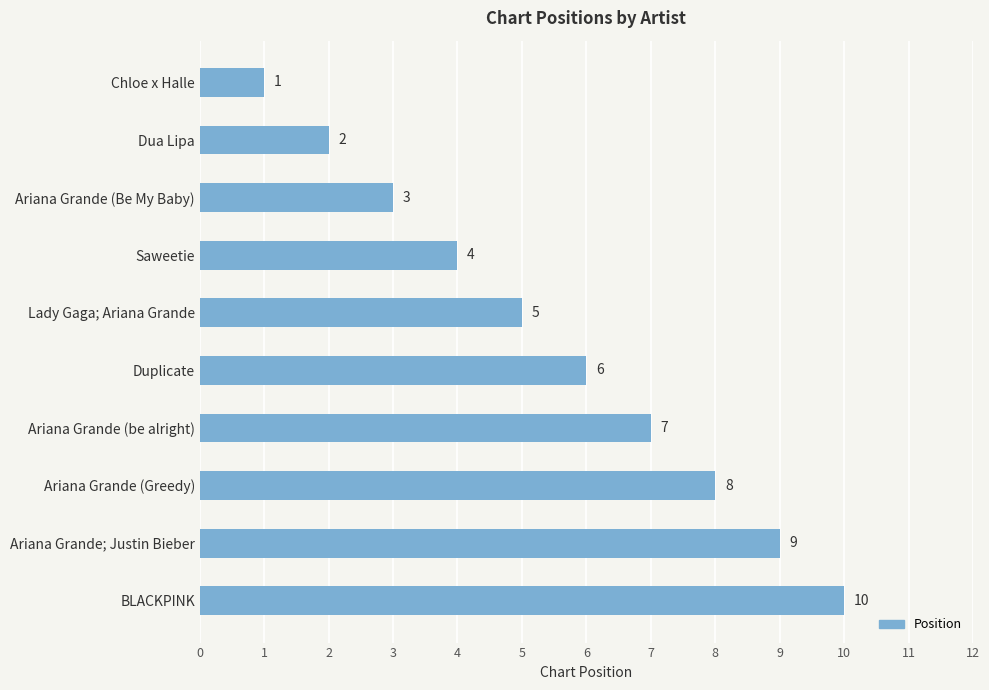

True or false: the data shows 5 at Lady Gaga; Ariana Grande.

True